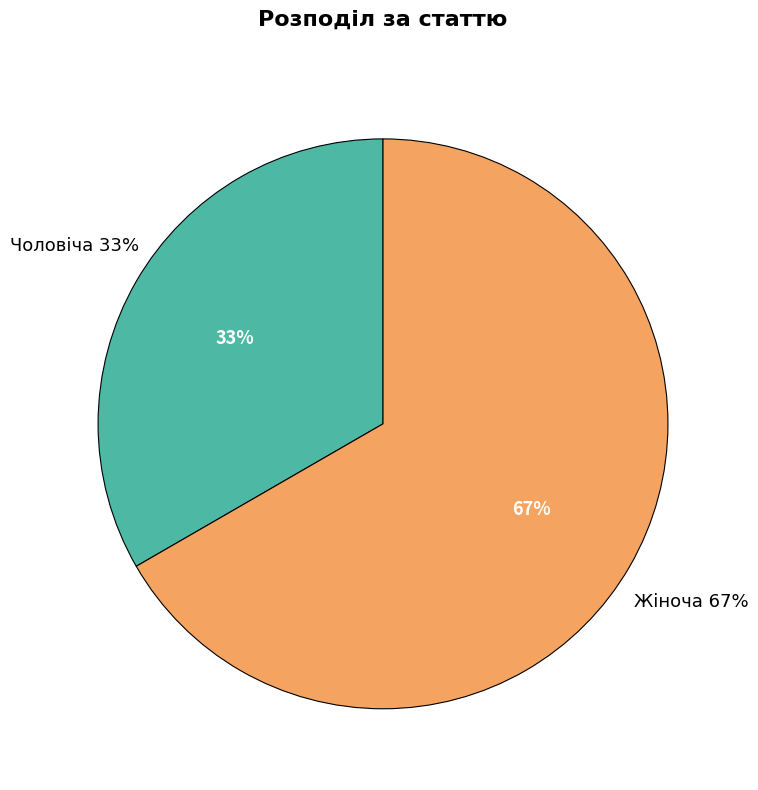

To the nearest percent, what percentage of the pie is Жіноча?

67%